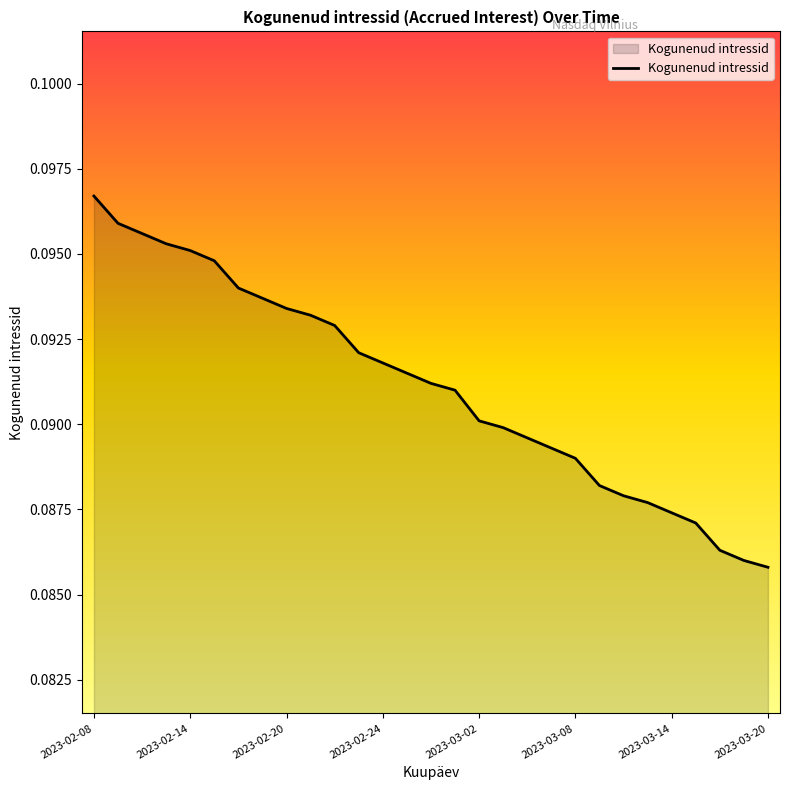

Where is the data nearest to the value 0?

2023-03-20